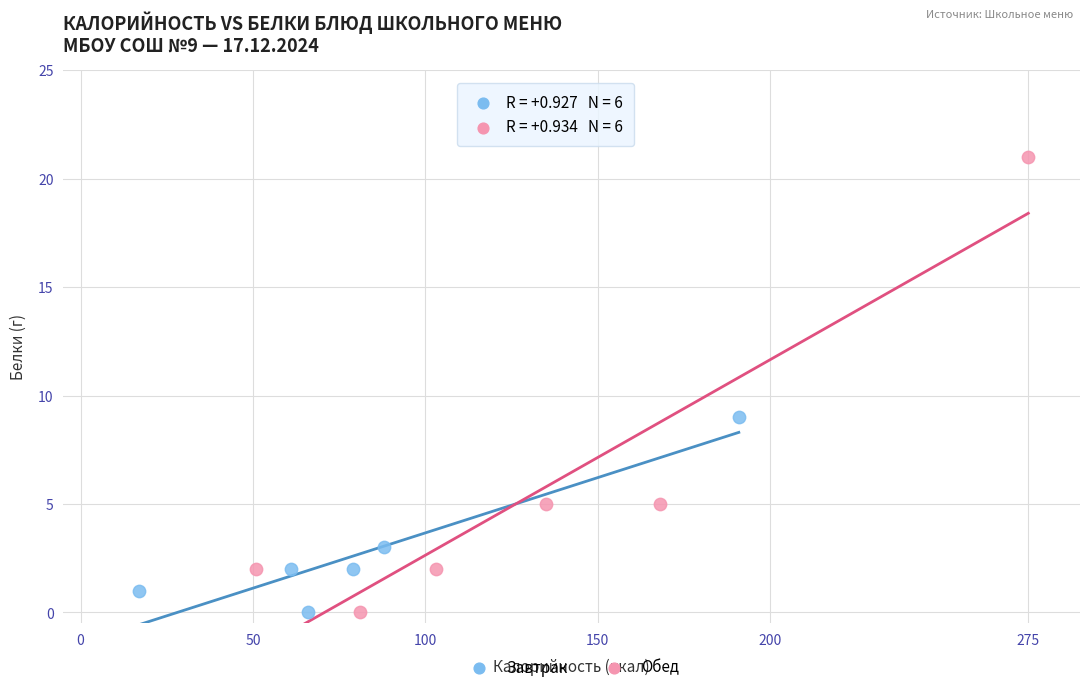

Which series has the largest Y range (max minus min)?

Обед